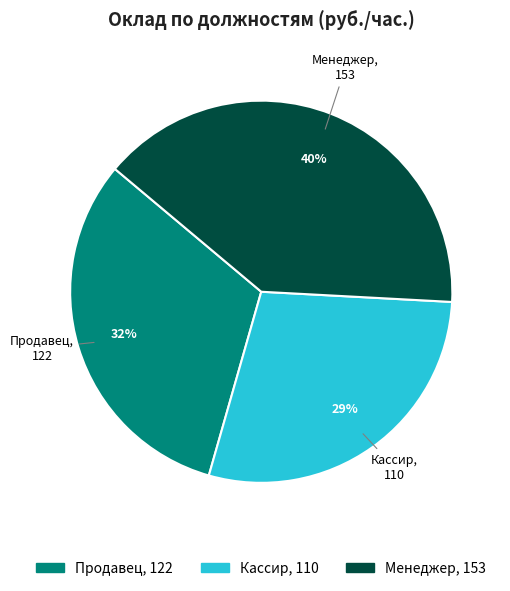

To the nearest percent, what percentage of the pie is Менеджер?

40%